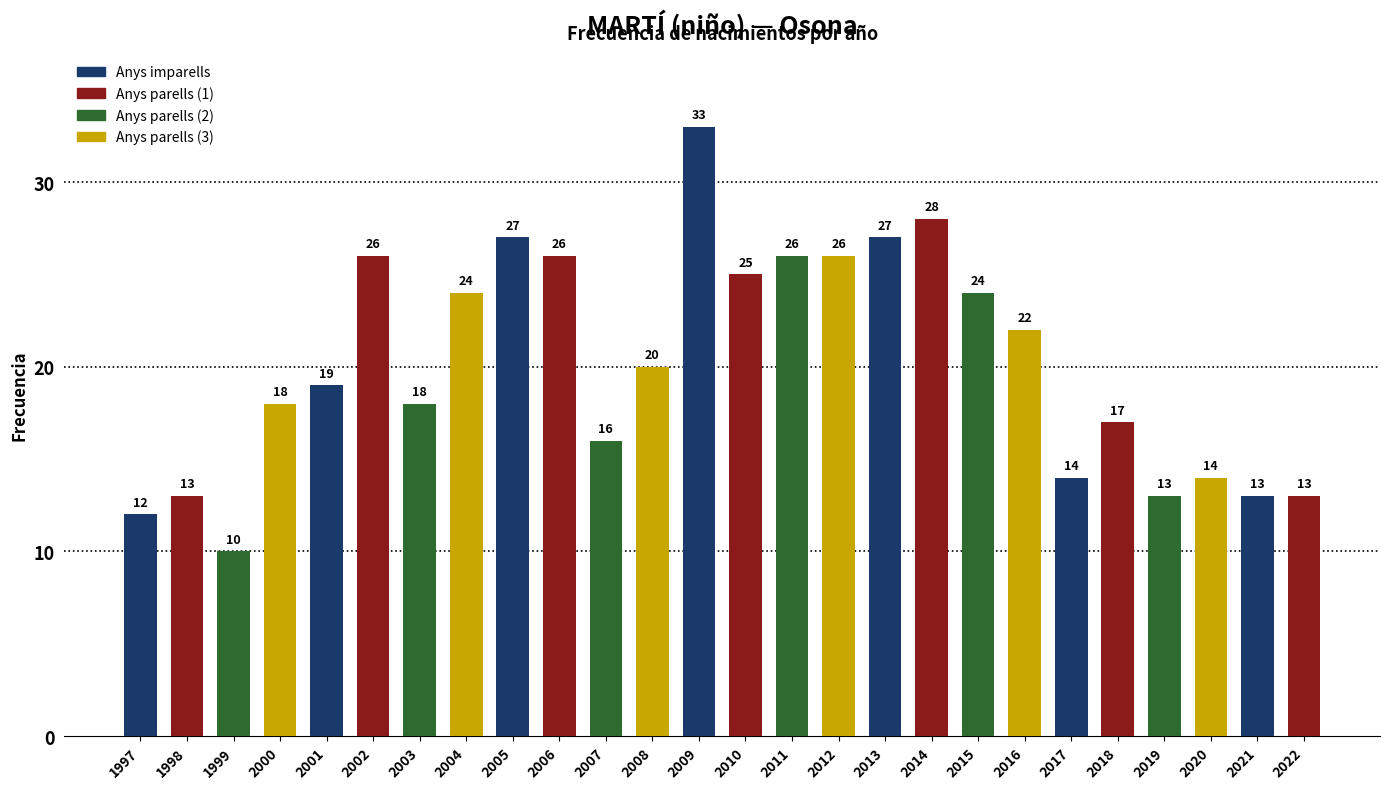

What is the maximum value shown in the chart?

33